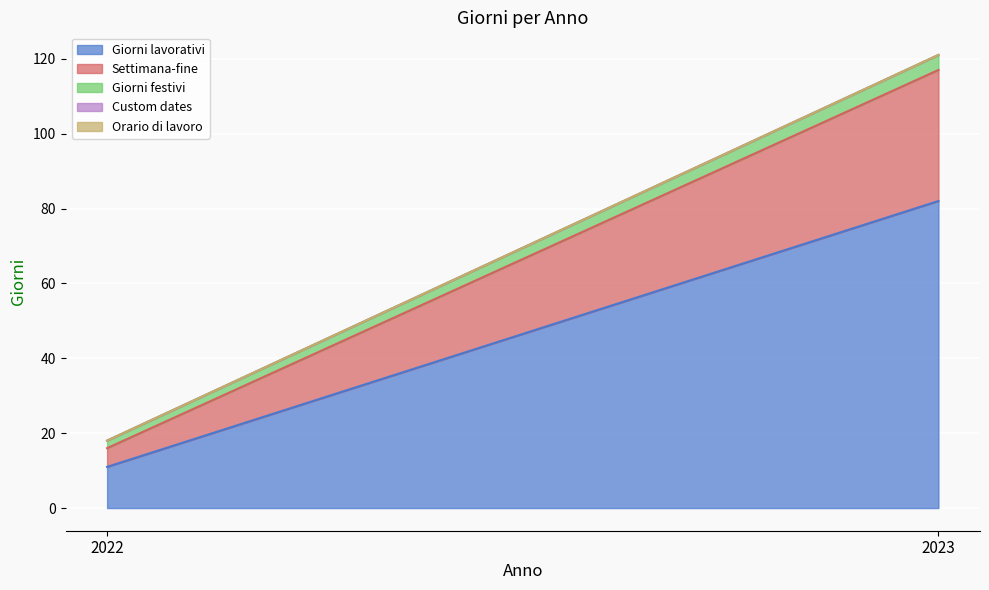

Reading left to right, what are all the values shown in this chart?

Giorni lavorativi: 11	82
Settimana-fine: 5	35
Giorni festivi: 2	4
Custom dates: 0	0
Orario di lavoro: 0	0